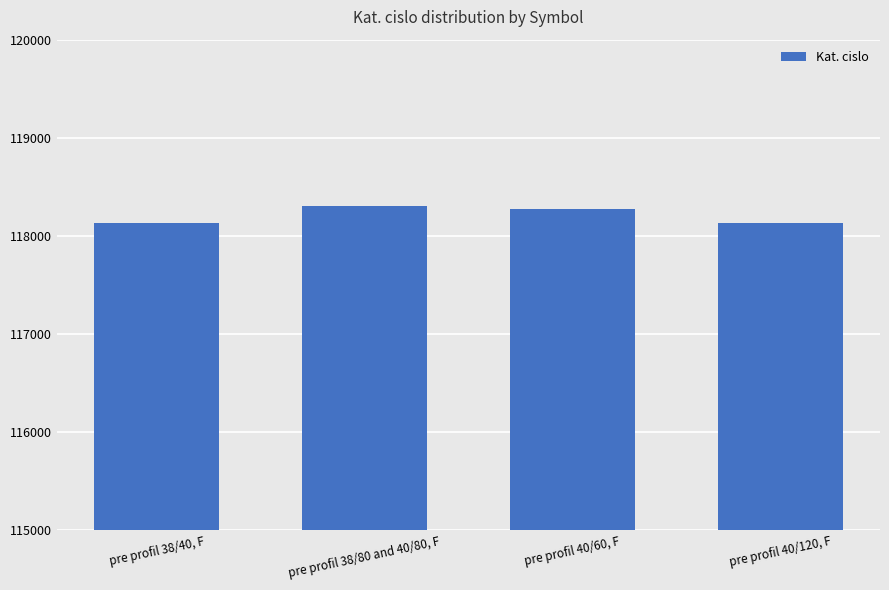

What is the smallest value displayed?

118132